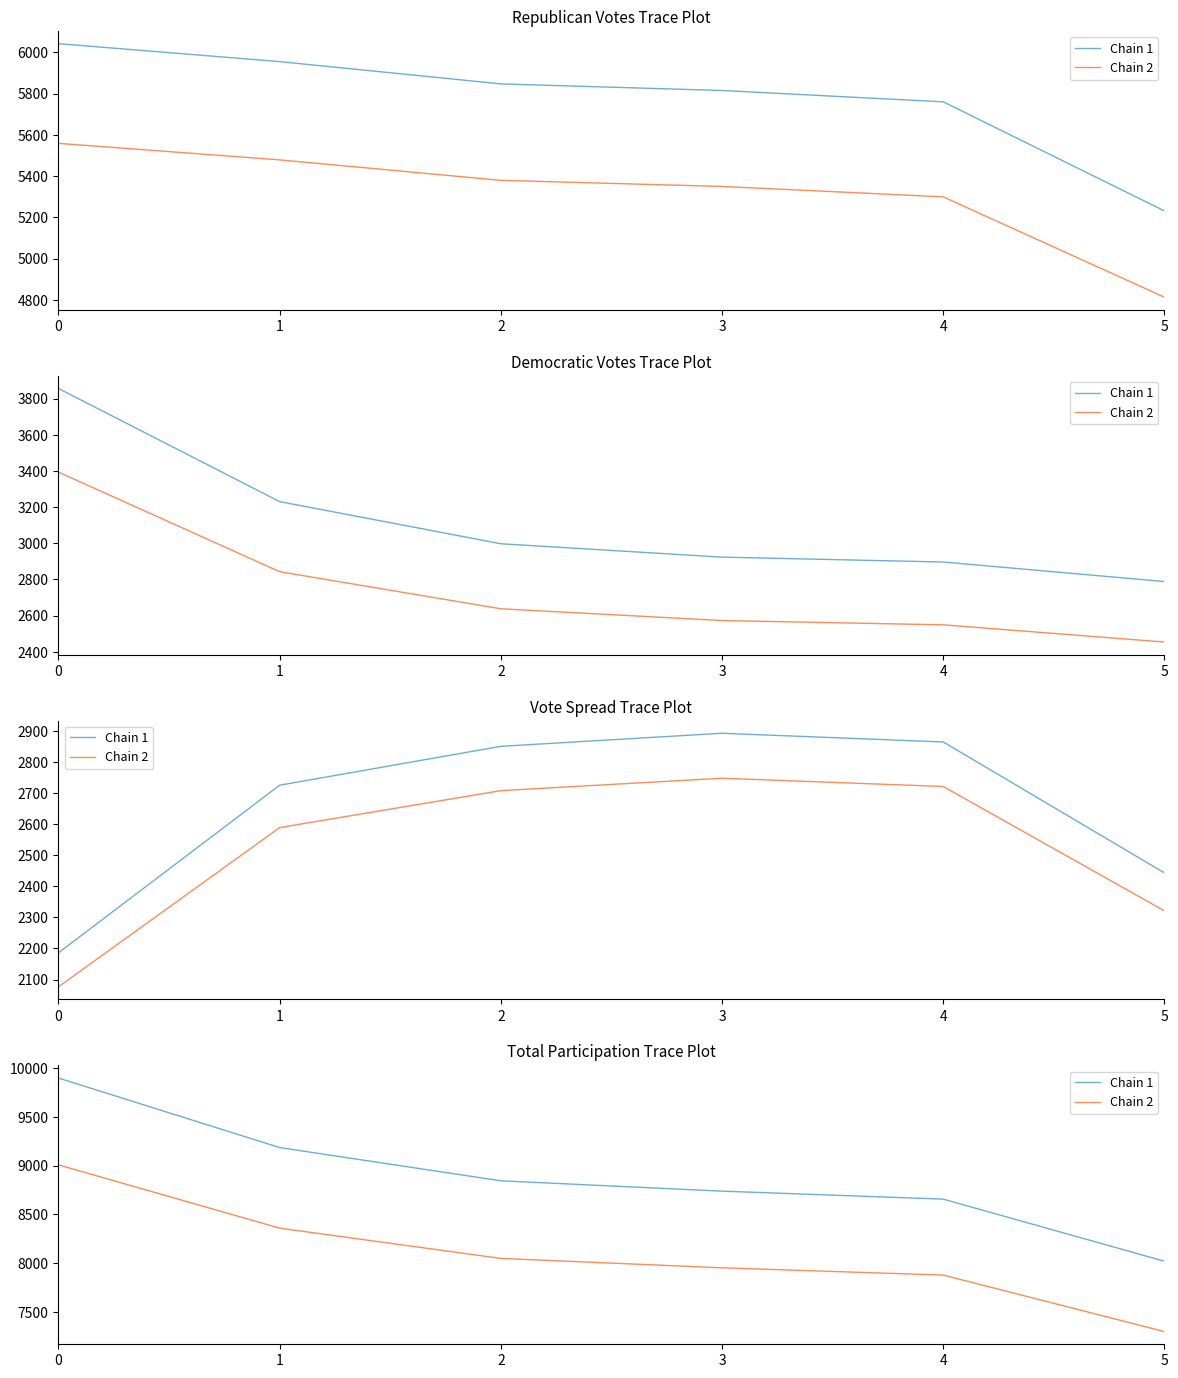

True or false: Chain 1 has a value of 8656.0 at 4.

True